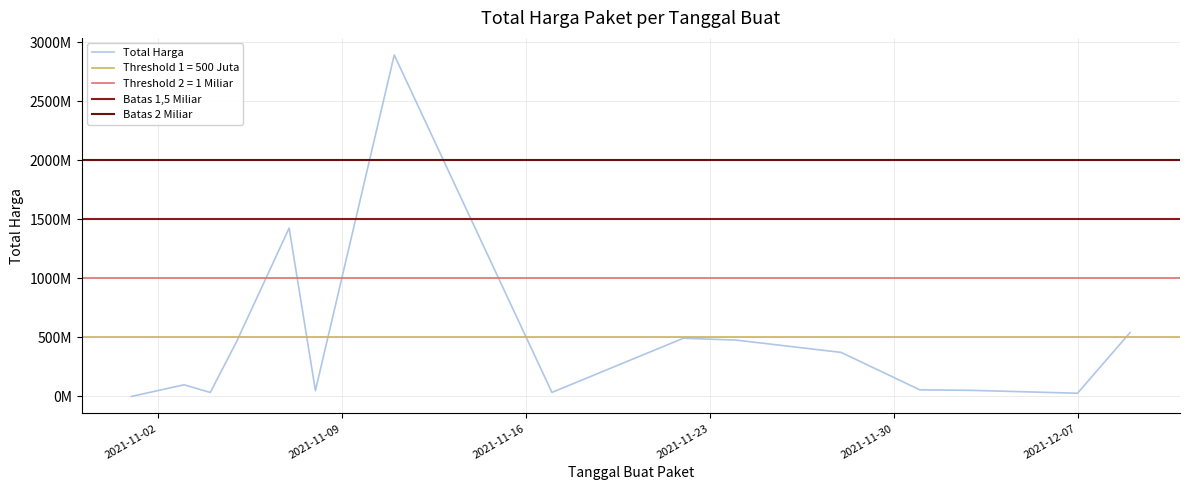

How many points are higher than both their immediate neighbors (excluding endpoints)?

4